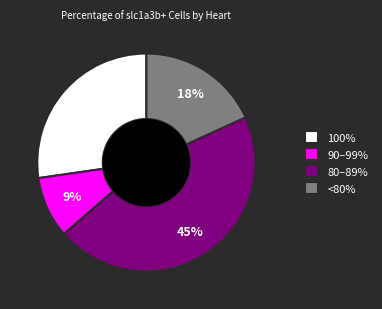

How many slices are in this pie chart?

4